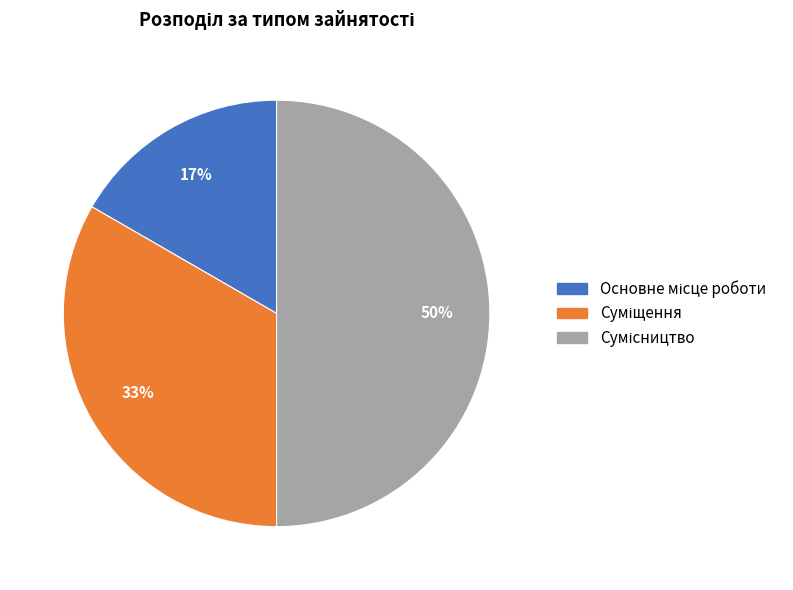

To the nearest percent, what is the average slice percentage?

33%